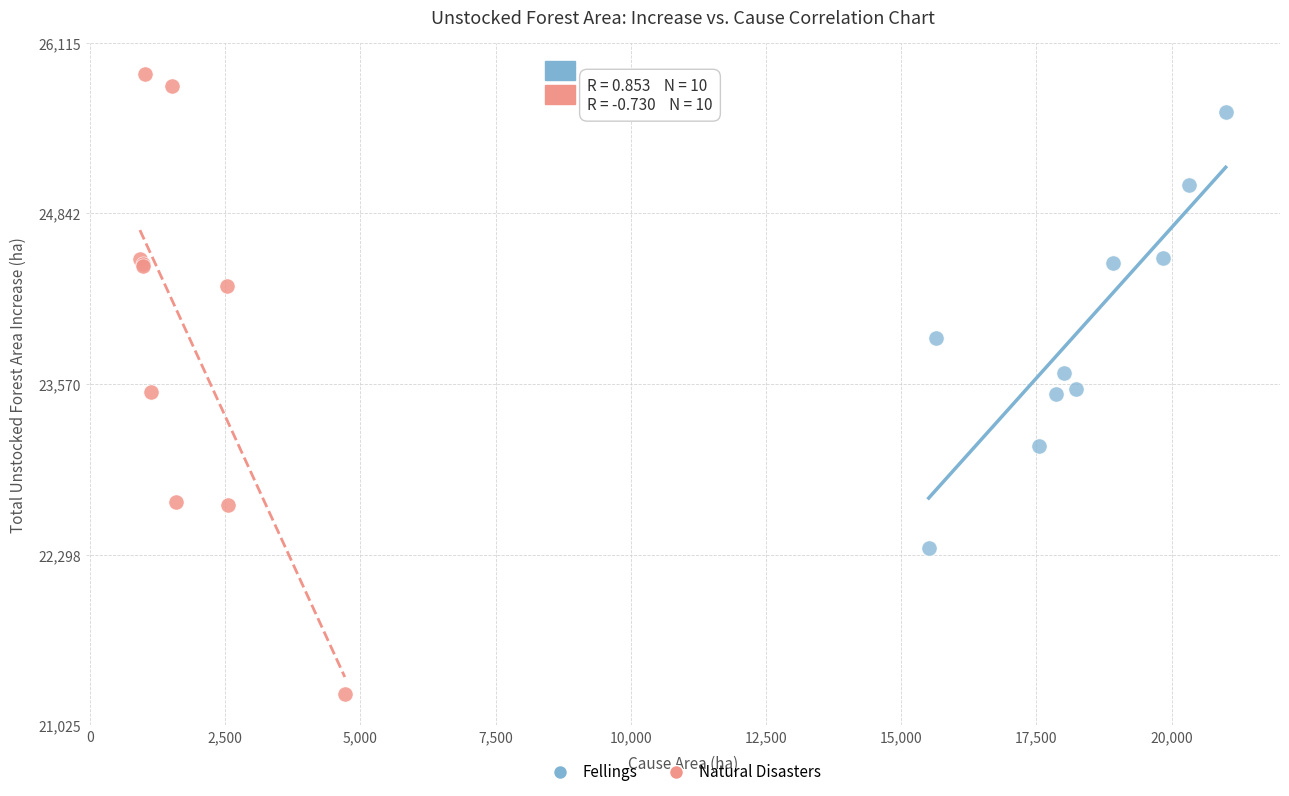

Which series reaches the minimum Y coordinate?

Natural Disasters